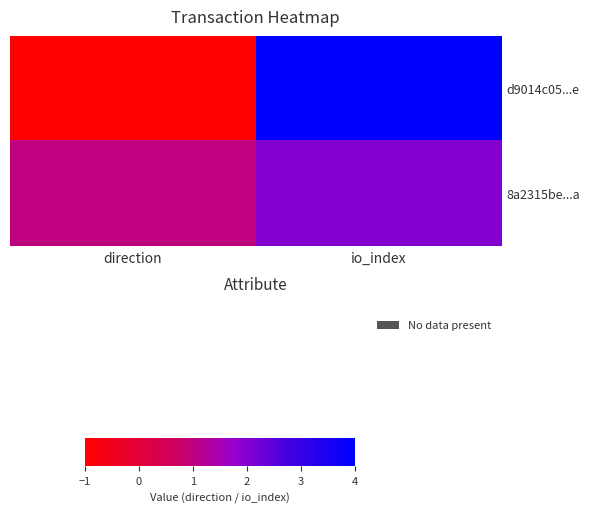

Reading left to right, transcribe all the data shown in this chart.

d9014c05...e: direction=-1	io_index=4
8a2315be...a: direction=1	io_index=2